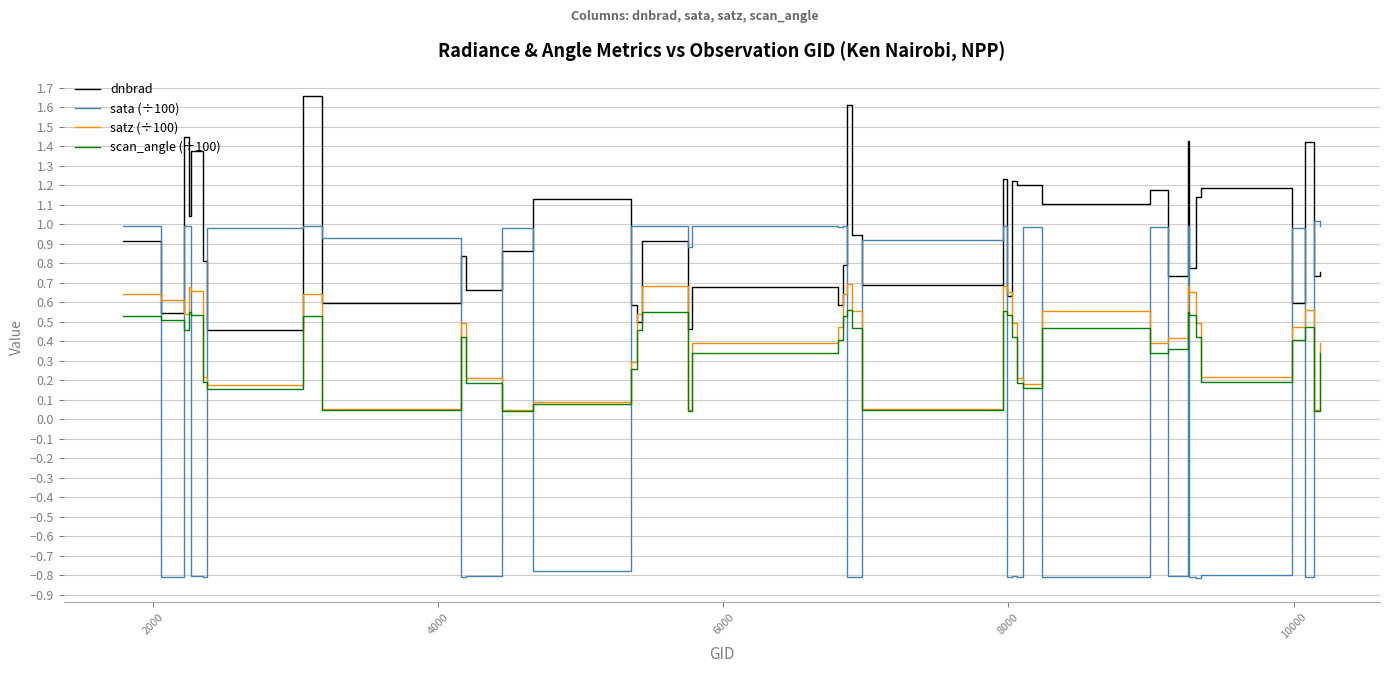

What are all the series names shown in the legend?

dnbrad, sata (÷100), satz (÷100), scan_angle (÷100)